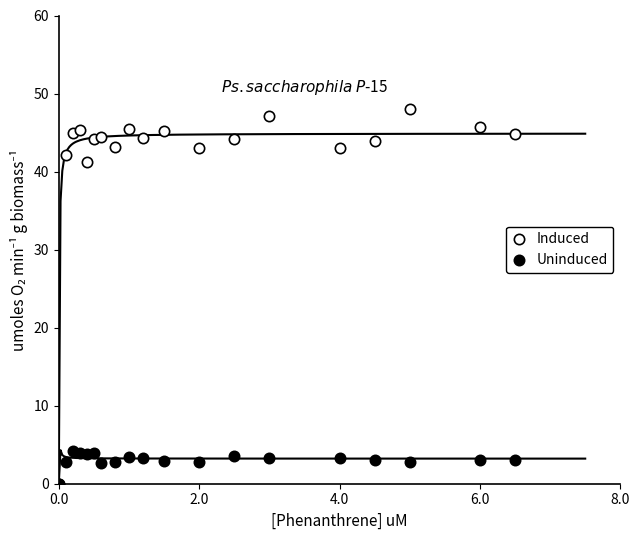

Across all series, what Y value is closest to 24?

41.2